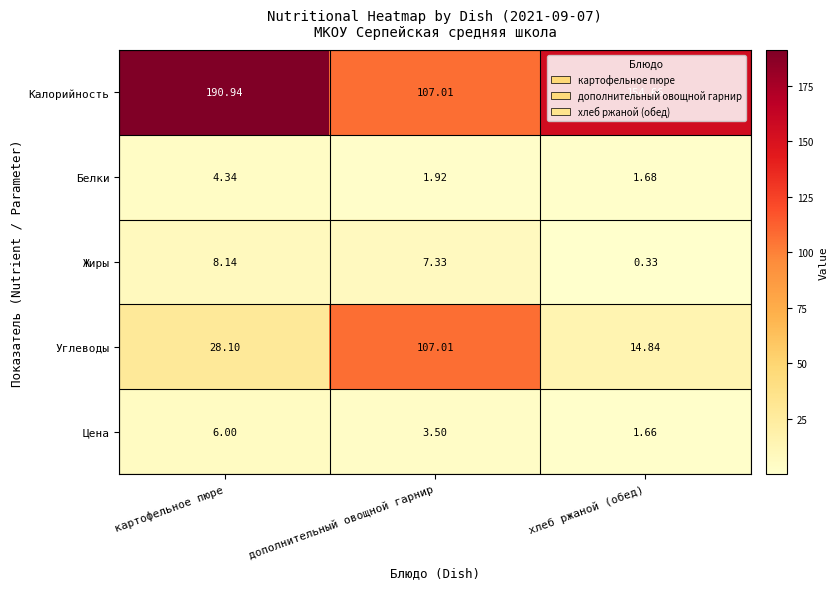

At which category does the chart reach its minimum across all series?

хлеб ржаной (обед)